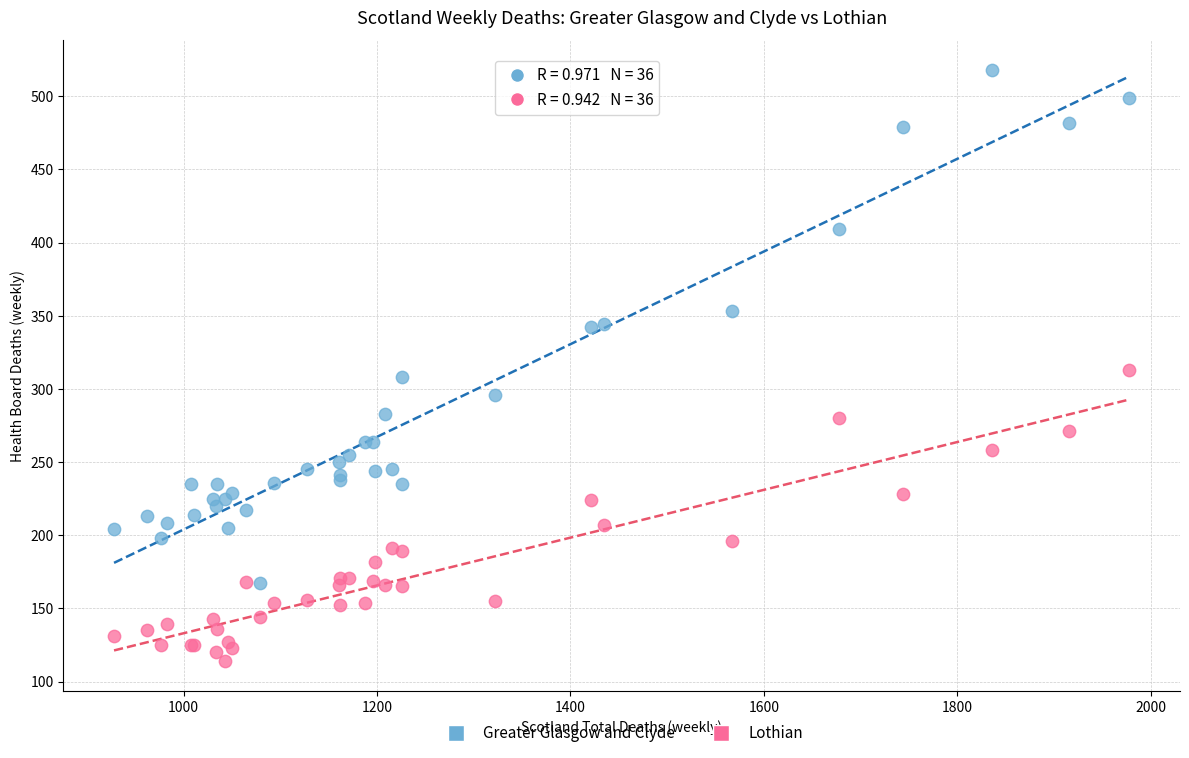

Which series reaches the minimum Y coordinate?

Lothian